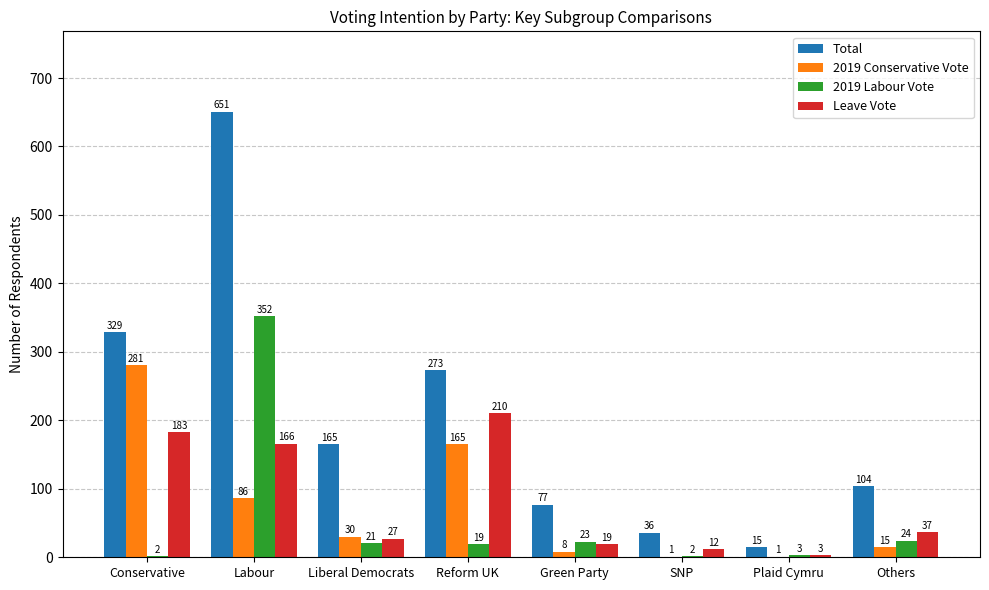

Between Green Party and Plaid Cymru, which series saw the biggest shift?

Total